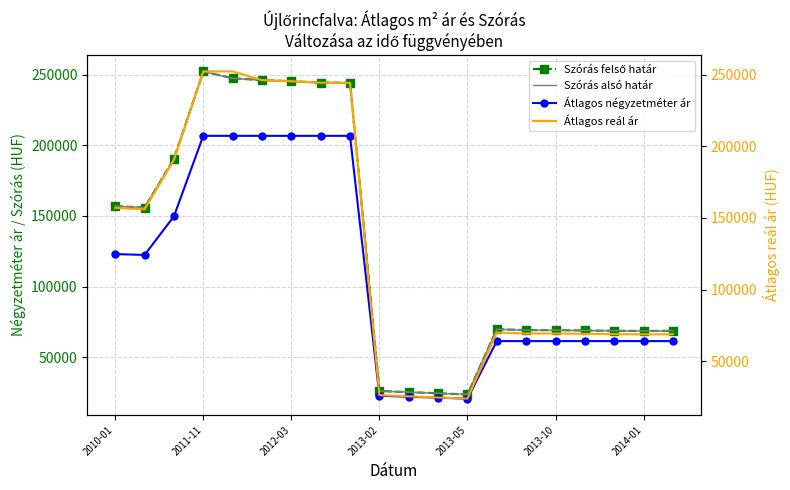

Rank the series by their maximum value, from highest to lowest.

Szórás felső határ, Szórás alsó határ, Átlagos reál ár, Átlagos négyzetméter ár